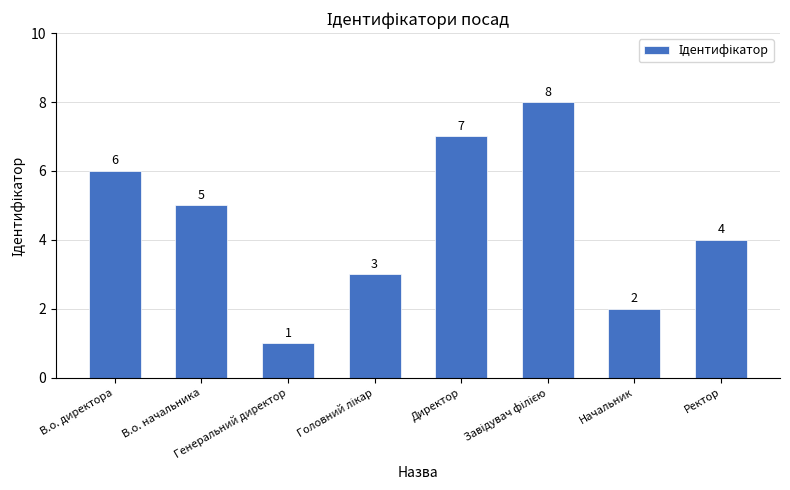

What is the ratio of the value at В.о. директора to the value at В.о. начальника?

1.2